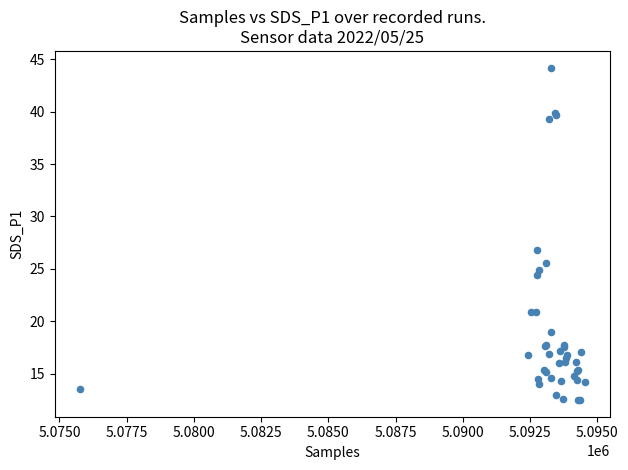

What Y value in the scatter plot is closest to 28?

26.8